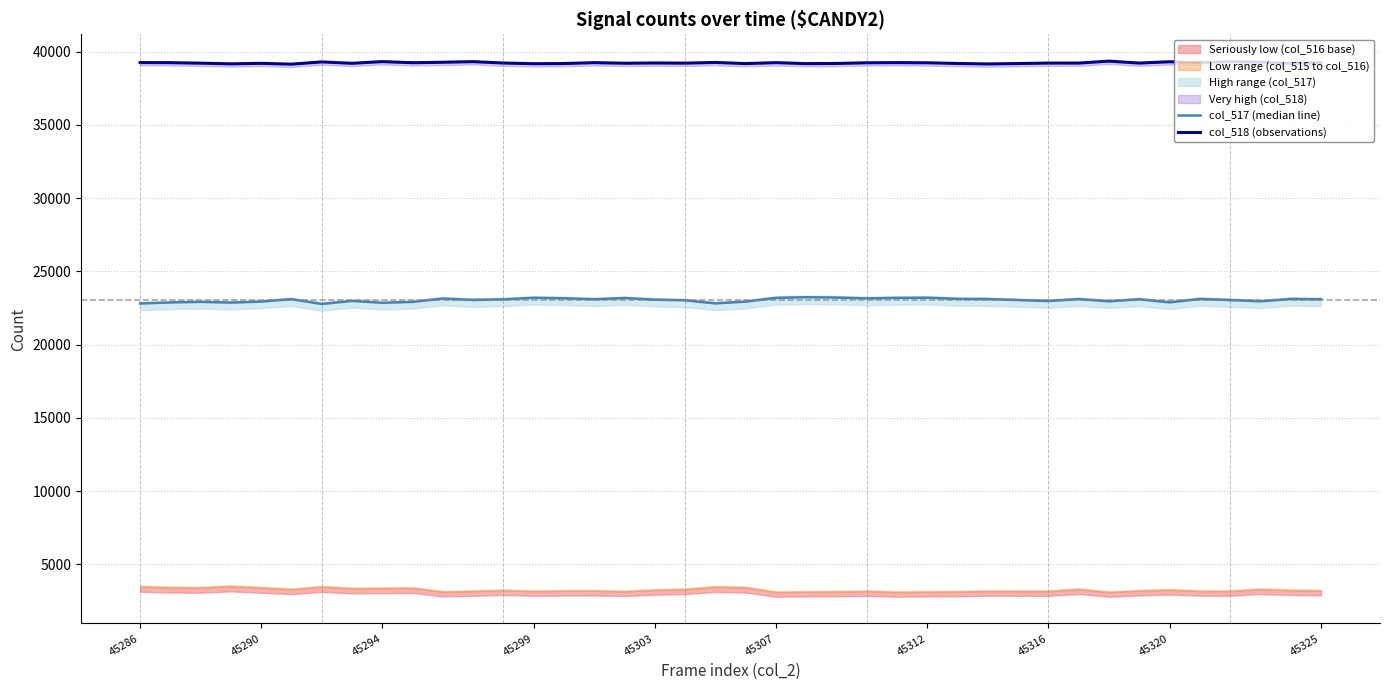

Is the value of col_518 (observations) at 45299 greater than the value of col_517 (median line) at 38?

Yes